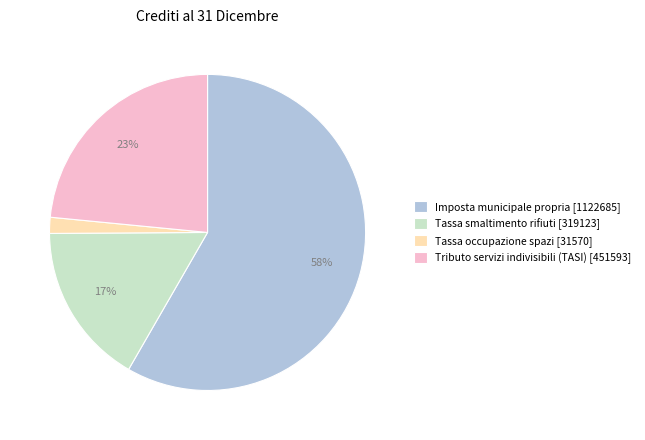

How many segments does this pie chart have?

4